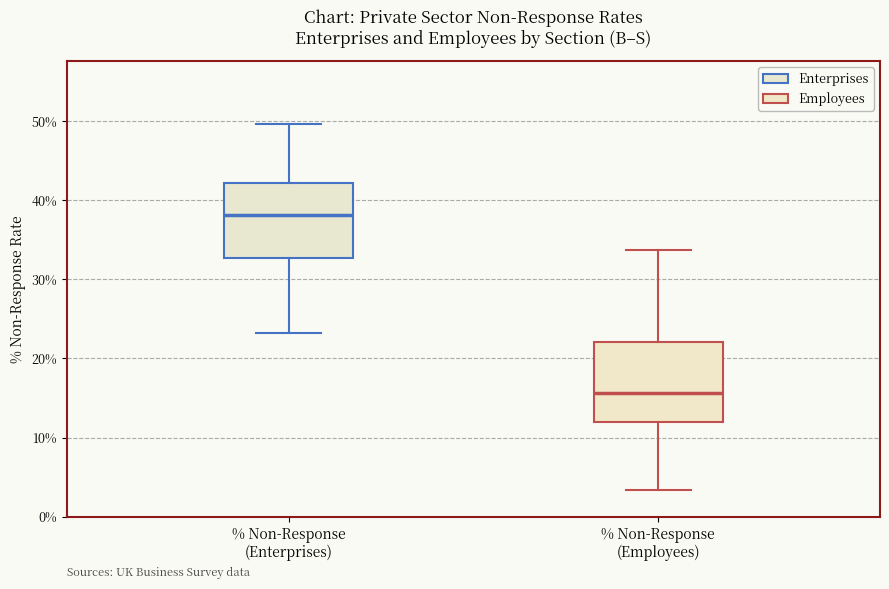

Reading left to right, read every box against the y-axis: the position of its median line, the range the box covers, and the ends of its whiskers. The values are not printed on the chart, so give them approximately, as read against the axis.

% Non-Response (Enterprises): median 38, box 33 to 42, whiskers 23 to 50
% Non-Response (Employees): median 16, box 12 to 22, whiskers 3 to 34